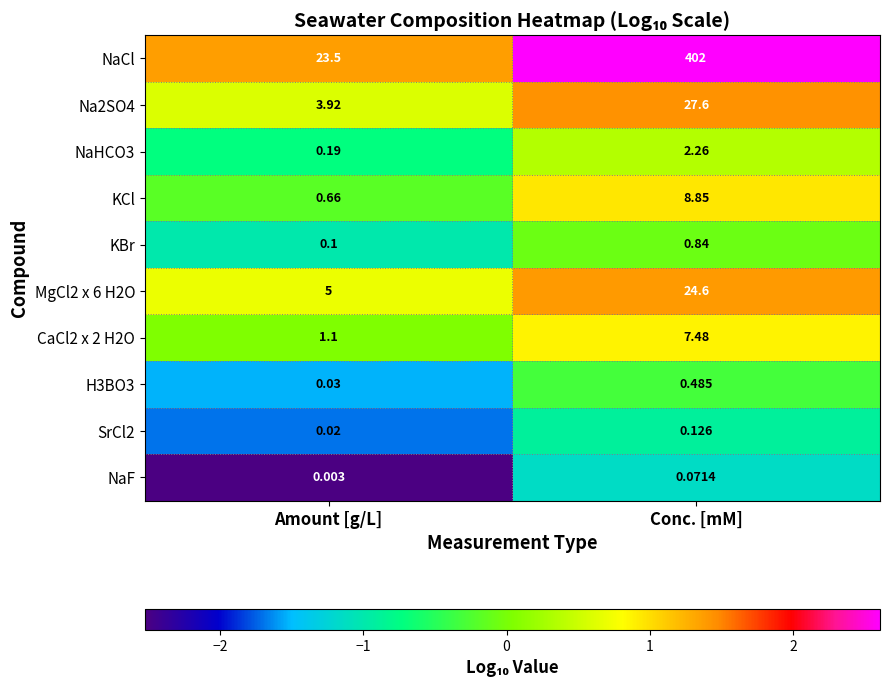

At which label does H3BO3 reach its minimum?

Amount [g/L]